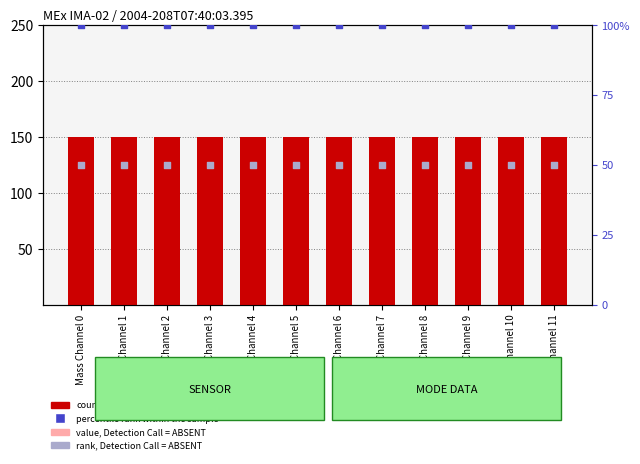

At how many categories does at least one series exceed 52?

12